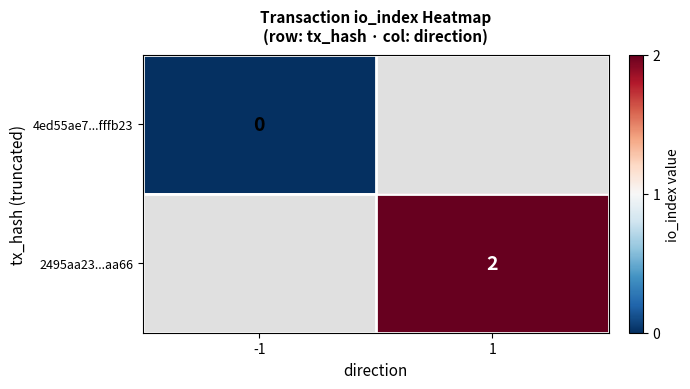

At how many categories does at least one series exceed 1?

1